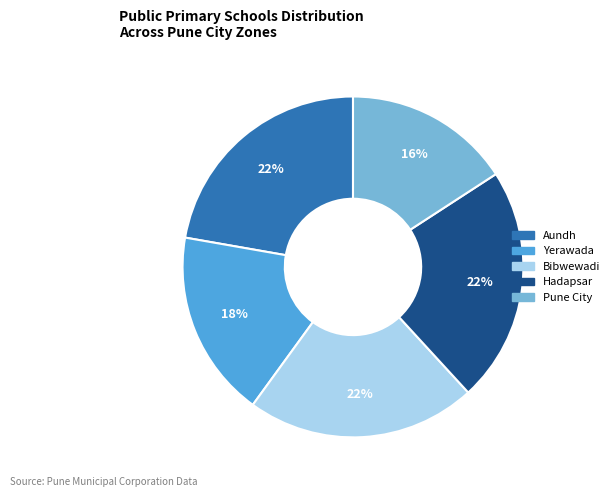

True or false: Aundh accounts for 16% of the total.

False